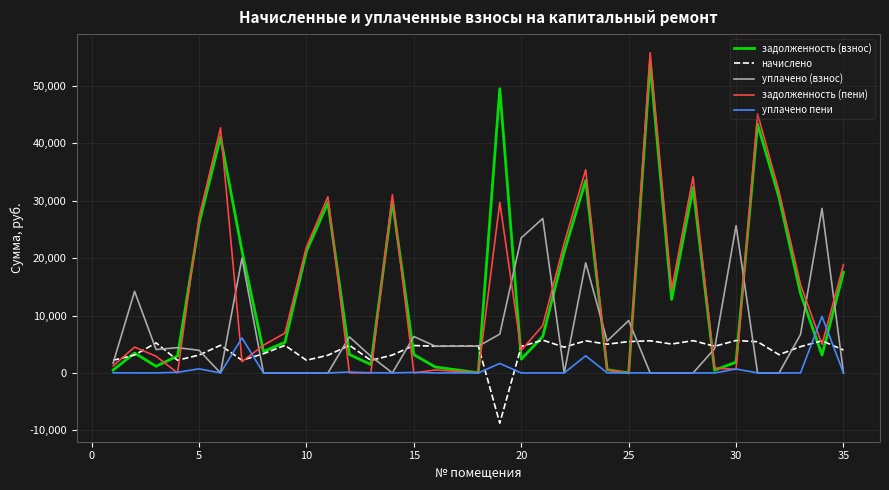

What is the highest value of the начислено series?

5709.6